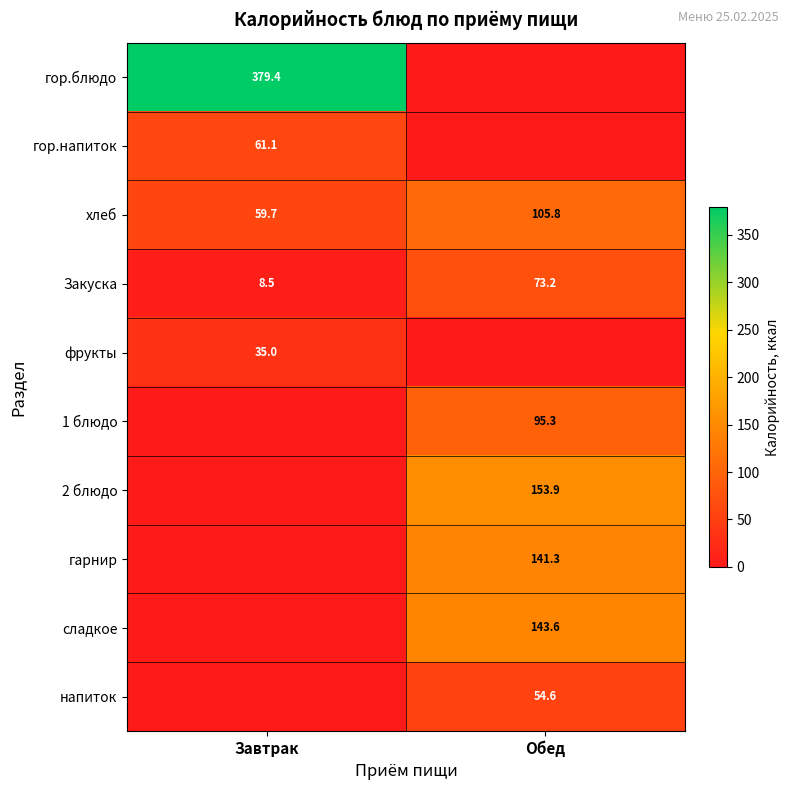

At which label does хлеб reach its peak?

Обед